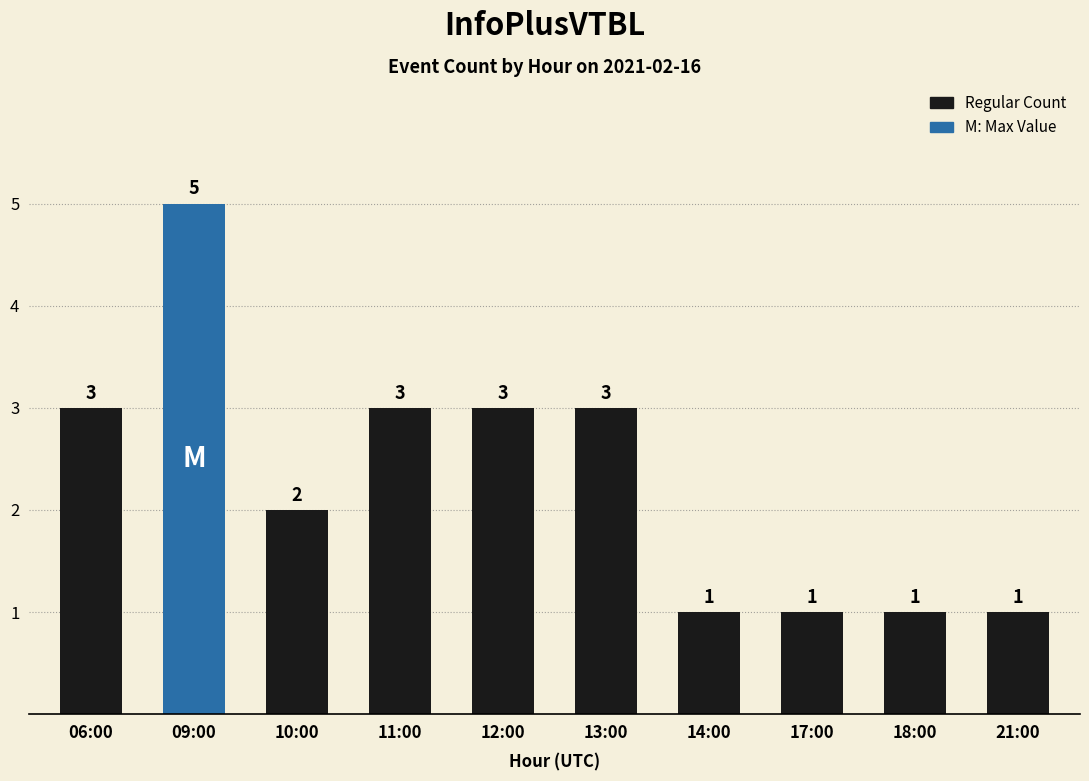

The chart shows a value of 2 at 17:00. True or false?

False